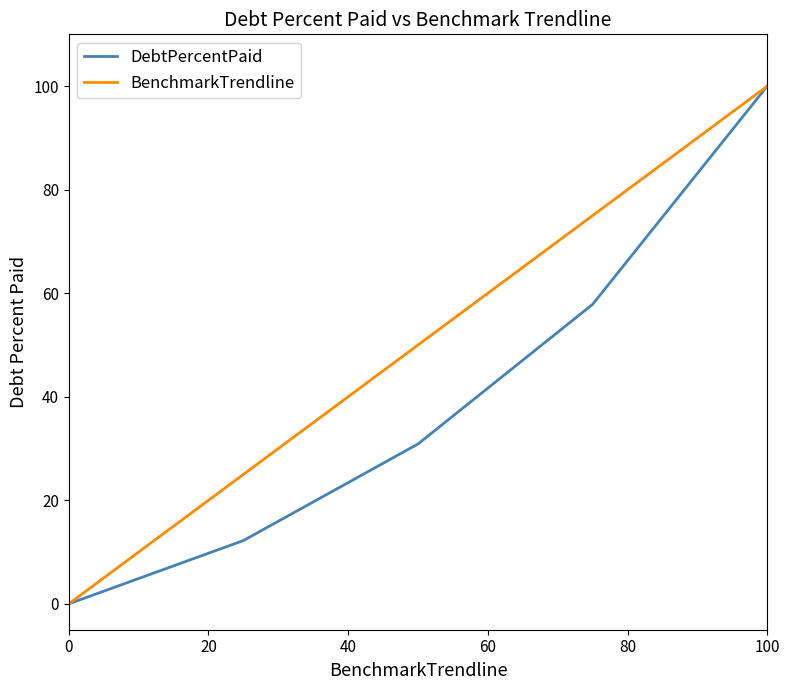

Which series has the largest total across all categories?

BenchmarkTrendline